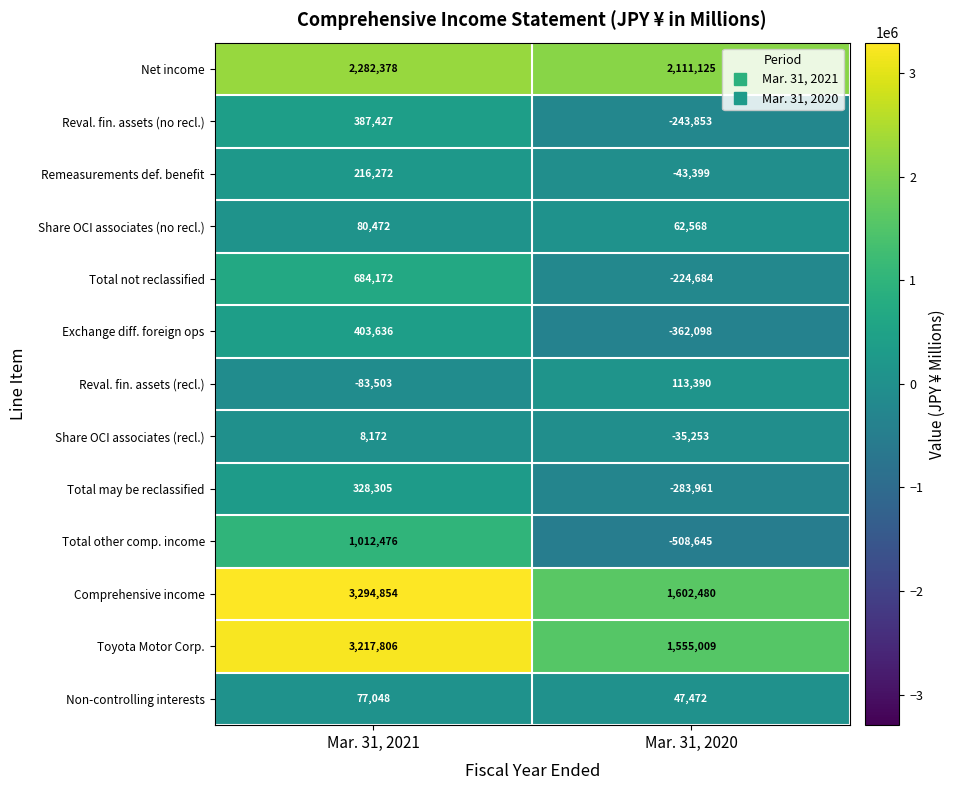

Is it true that Non-controlling interests equals 74570 at Mar. 31, 2020?

False